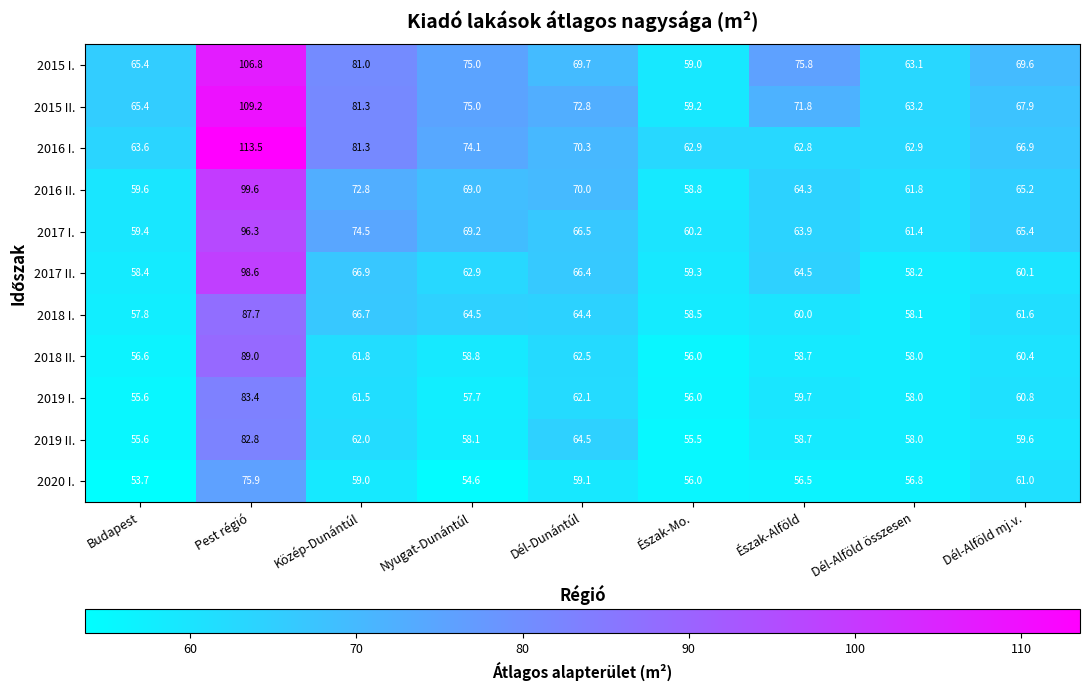

Where does the 2018 II. series first go above 58?

Pest régió